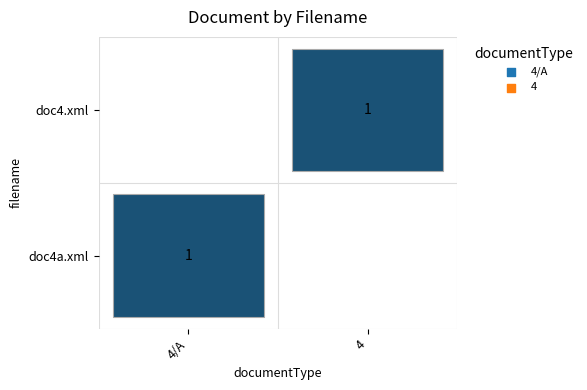

What is the highest value of the doc4.xml series?

1